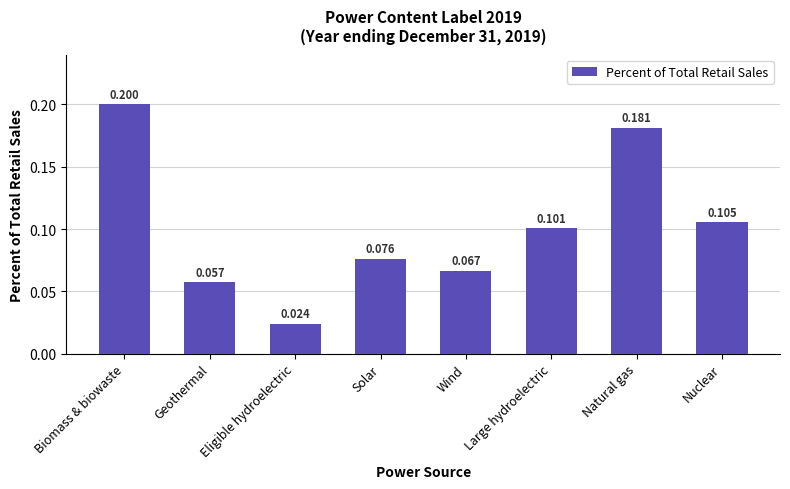

Where is the data nearest to the value 0?

Eligible hydroelectric